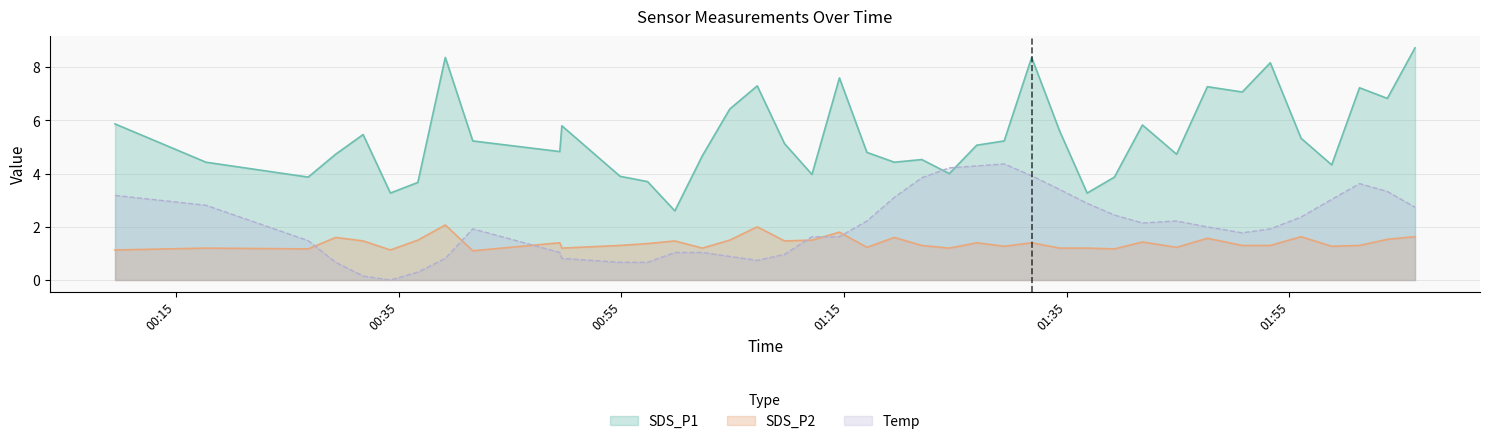

Which series has the largest total across all categories?

SDS_P1